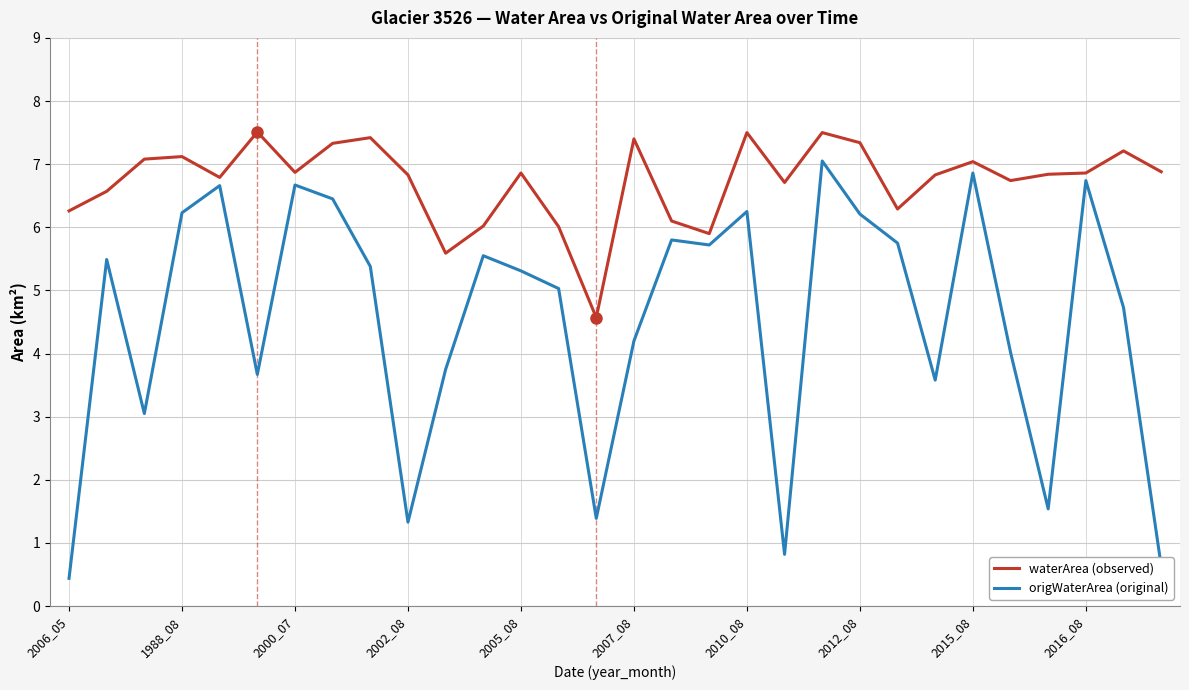

True or false: waterArea (observed) and origWaterArea (original) cross at least once.

False